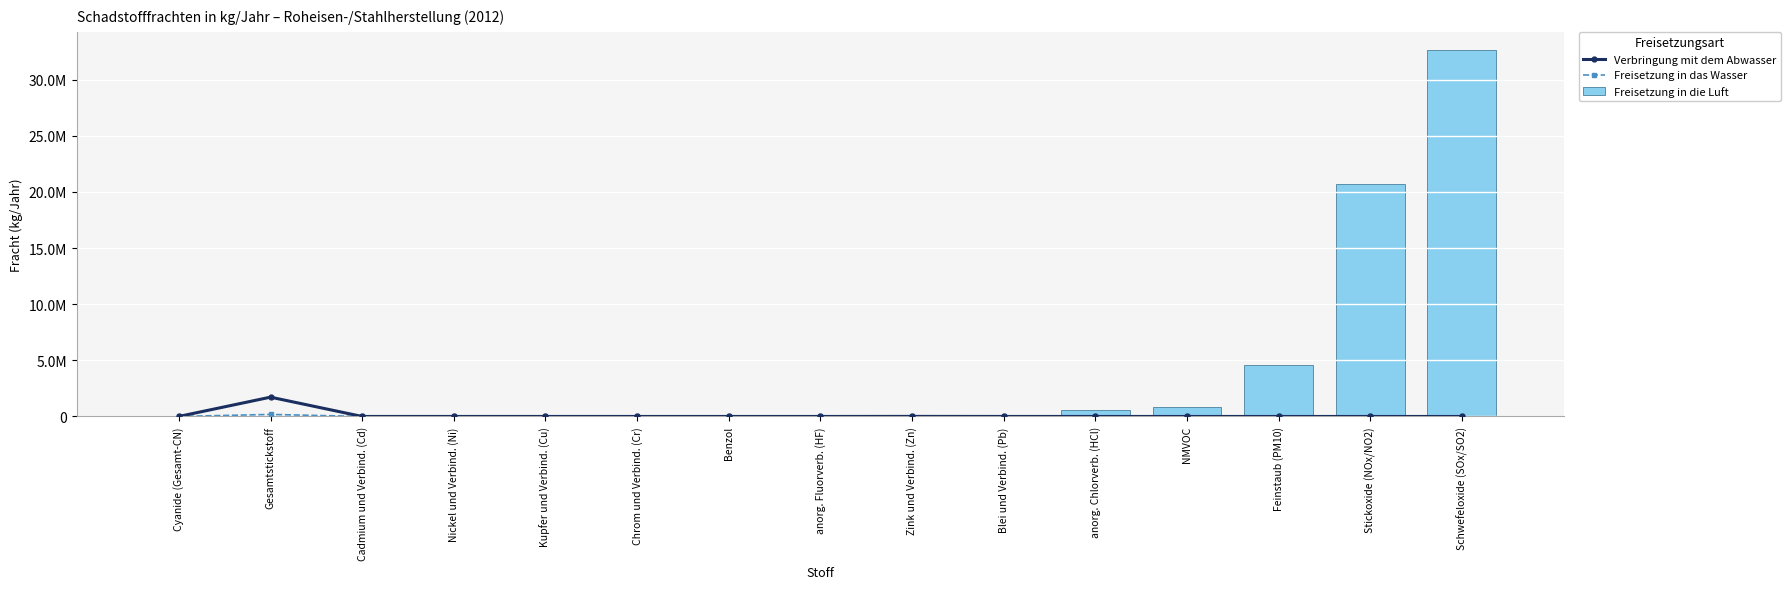

True or false: Freisetzung in die Luft has a value of 852 at Nickel und Verbind. (Ni).

False